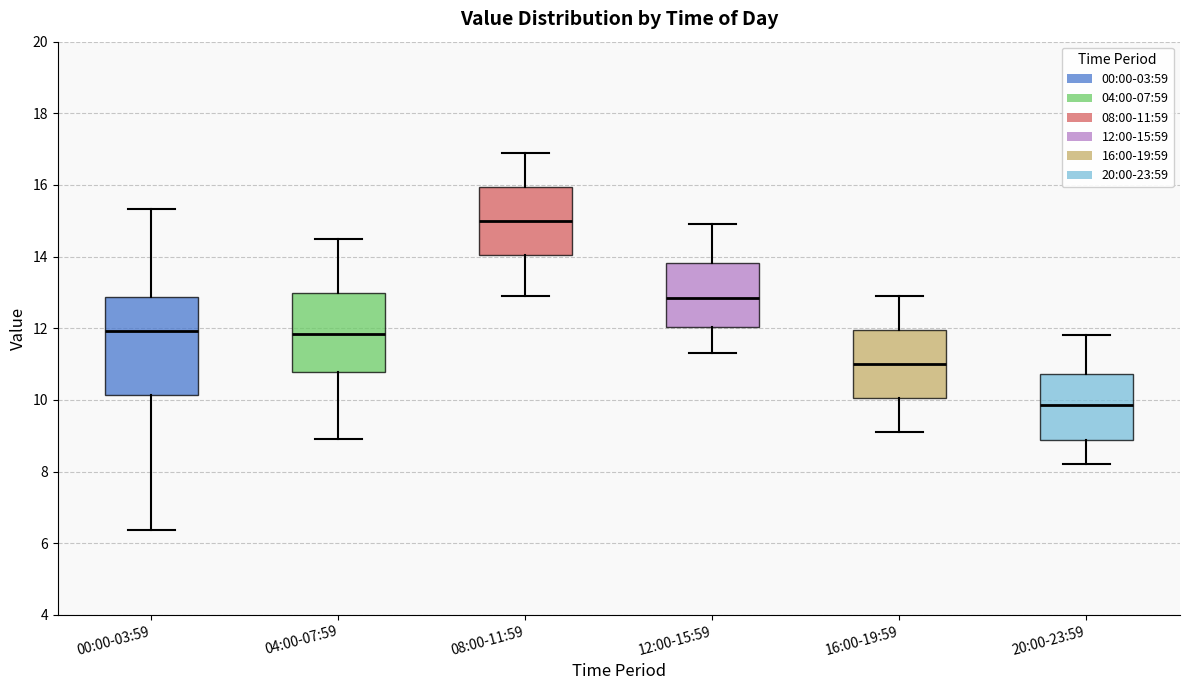

Where is the upper edge of the box for 12:00-15:59 on the y-axis? The values are not printed on the chart, so give them approximately, as read against the axis.

13.8